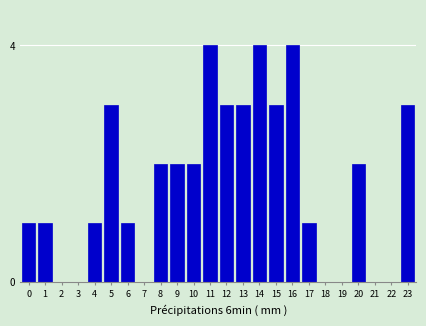

Reading left to right, extract all data points from this chart.

0=1	1=1	2=0	3=0	4=1	5=3	6=1	7=0	8=2	9=2	10=2	11=4	12=3	13=3	14=4	15=3	16=4	17=1	18=0	19=0	20=2	21=0	22=0	23=3